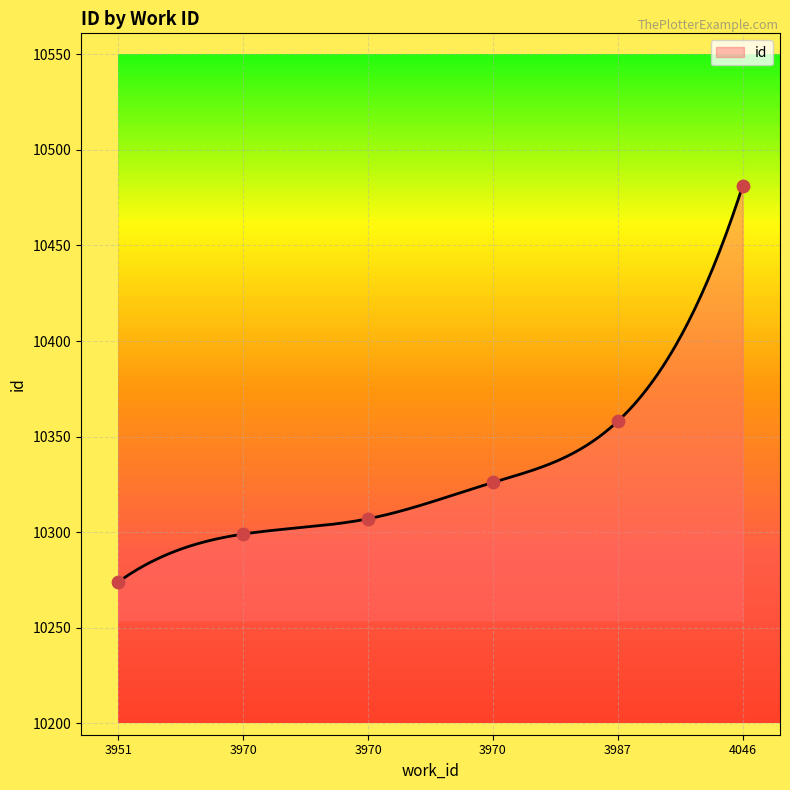

What is the change in value from 3951 to 3987?

+84